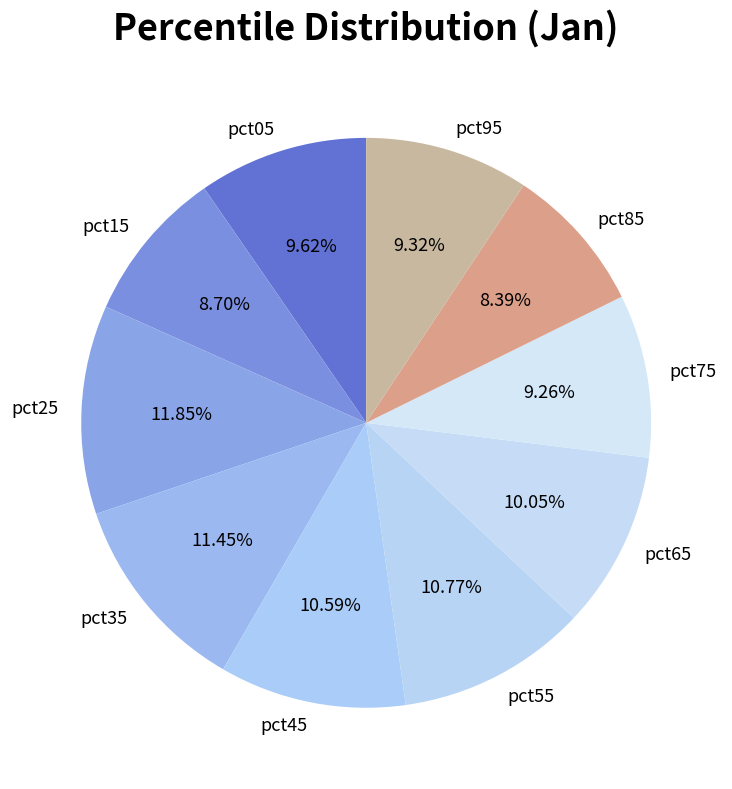

Combined, what portion of the pie is pct25 and pct55?

22.6%